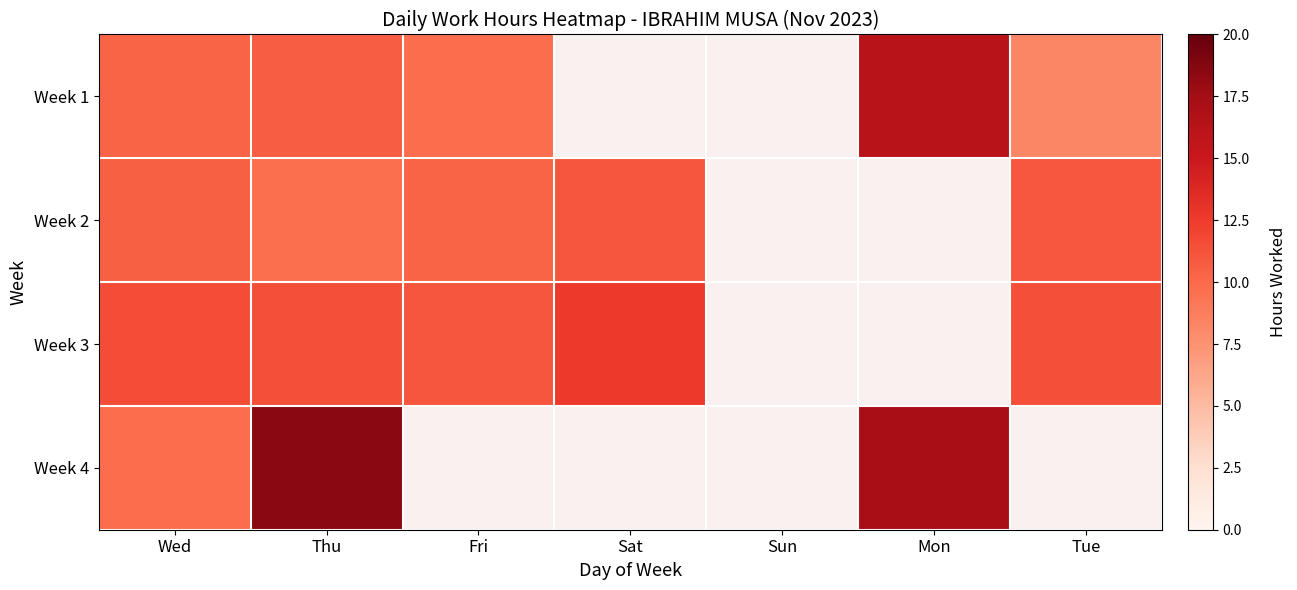

Reading right to left, transcribe all the data shown in this chart.

Week 1: Tue=8.2	Mon=16.3	Sun=0.0	Sat=0.0	Fri=9.8	Thu=10.7	Wed=10.3
Week 2: Tue=10.9	Mon=0.0	Sun=0.0	Sat=11.1	Fri=10.3	Thu=9.7	Wed=10.5
Week 3: Tue=11.4	Mon=0.0	Sun=0.0	Sat=12.6	Fri=11.1	Thu=11.4	Wed=11.6
Week 4: Tue=0.0	Mon=17.2	Sun=0.0	Sat=0.0	Fri=0.0	Thu=18.6	Wed=9.8